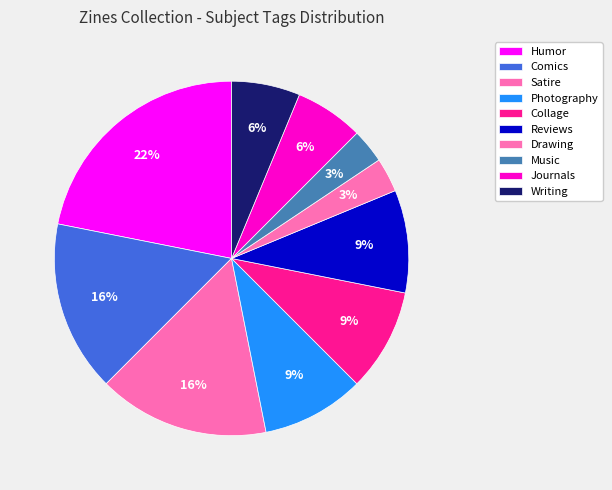

Does any single category account for the majority?

No